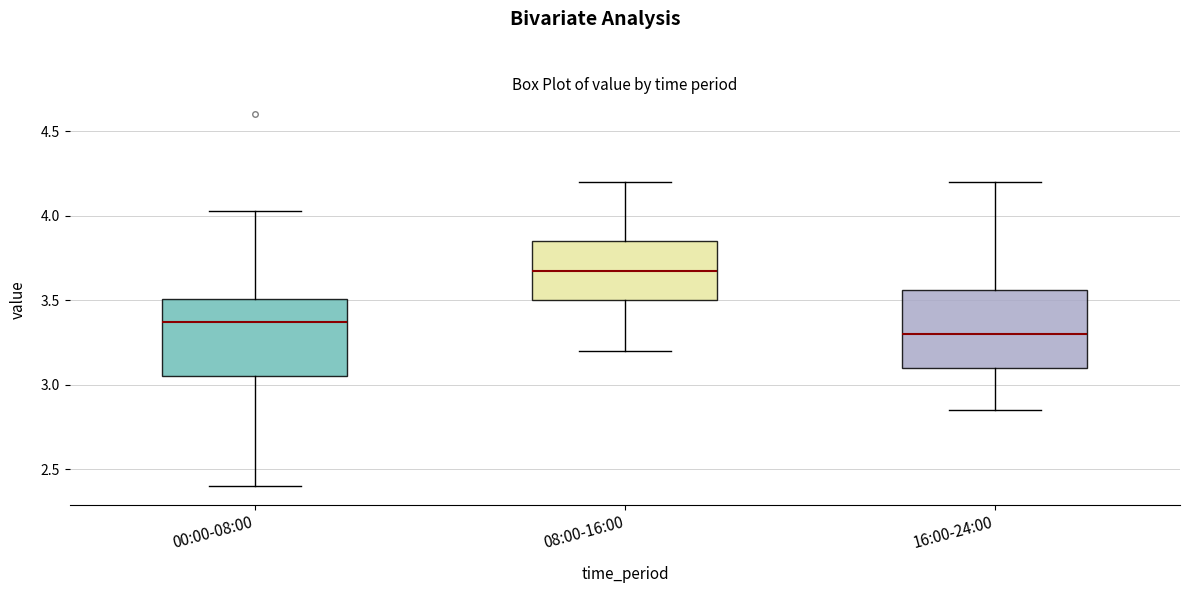

Reading left to right, read every box against the y-axis: the position of its median line, the range the box covers, and the ends of its whiskers. The values are not printed on the chart, so give them approximately, as read against the axis.

00:00-08:00: median 3.35, box 3.05 to 3.50, whiskers 2.40 to 4.05
08:00-16:00: median 3.70, box 3.50 to 3.85, whiskers 3.20 to 4.20
16:00-24:00: median 3.30, box 3.10 to 3.55, whiskers 2.85 to 4.20